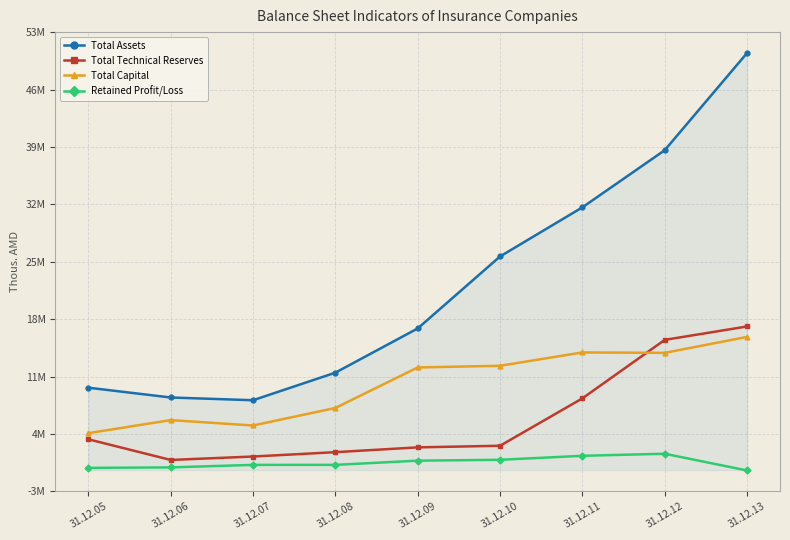

Reading left to right, list all the values displayed in this chart.

Total Assets: 9878760.6	8704230.6	8376147.8	11681889.2	16982198.9	25613951.6	31501532.4	38351319.5	50006722.9
Total Technical Reserves: 3691836.9	1215568.6	1625901.6	2149253.0	2723325.7	2916970.8	8598829.2	15611562.4	17219349.3
Total Capital: 4426226.6	5991188.1	5347368.2	7448689.8	12303999.2	12506198.0	14104833.7	14054921.8	15968354.2
Retained Profit/Loss: 264005.6	324349.9	625201.2	625201.2	1130547.6	1234445.6	1712926.8	1960009.5	-48436.0